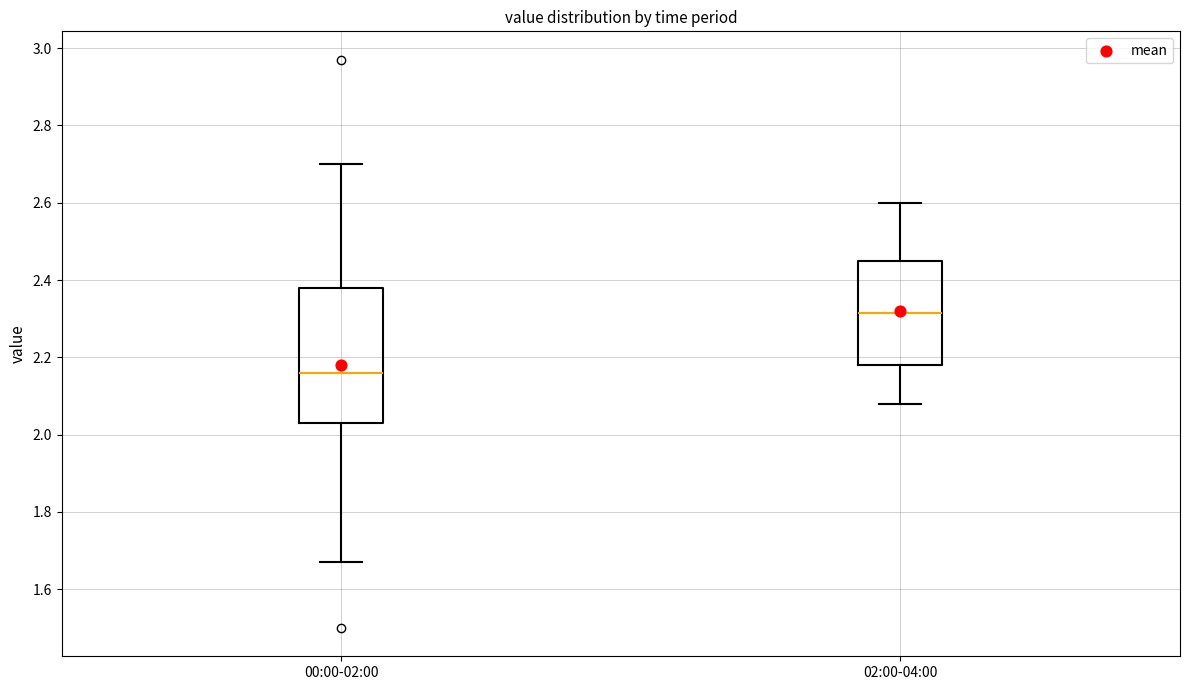

Reading left to right, transcribe this box plot: for each box, give where its median line is, the range the box spans, and where its two whiskers end, as read against the y-axis. The values are not printed on the chart, so give them approximately, as read against the axis.

00:00-02:00: median 2.16, box 2.04 to 2.38, whiskers 1.68 to 2.70
02:00-04:00: median 2.32, box 2.18 to 2.46, whiskers 2.08 to 2.60